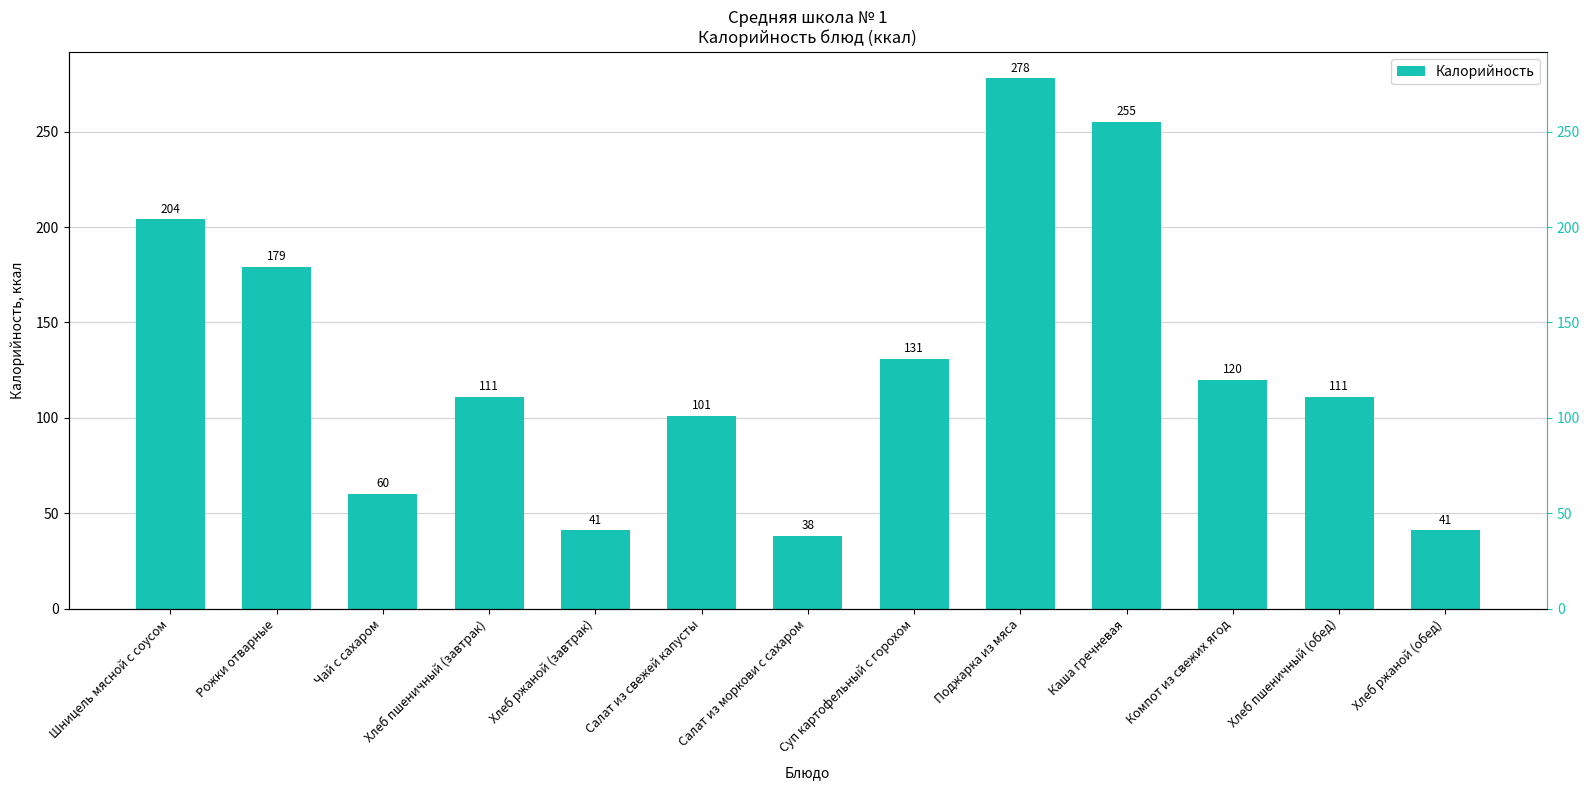

At which category does the chart reach its peak across all series?

Поджарка из мяса